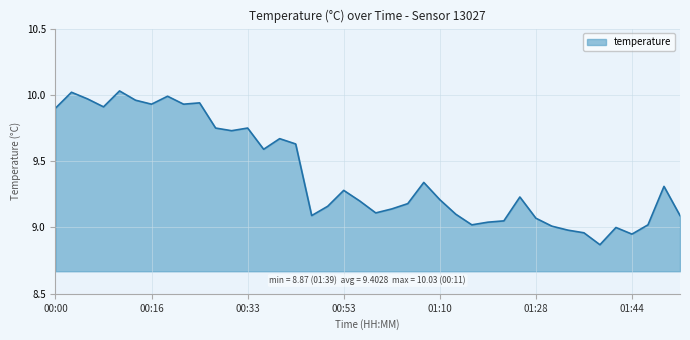

How many lines are shown in the chart?

1